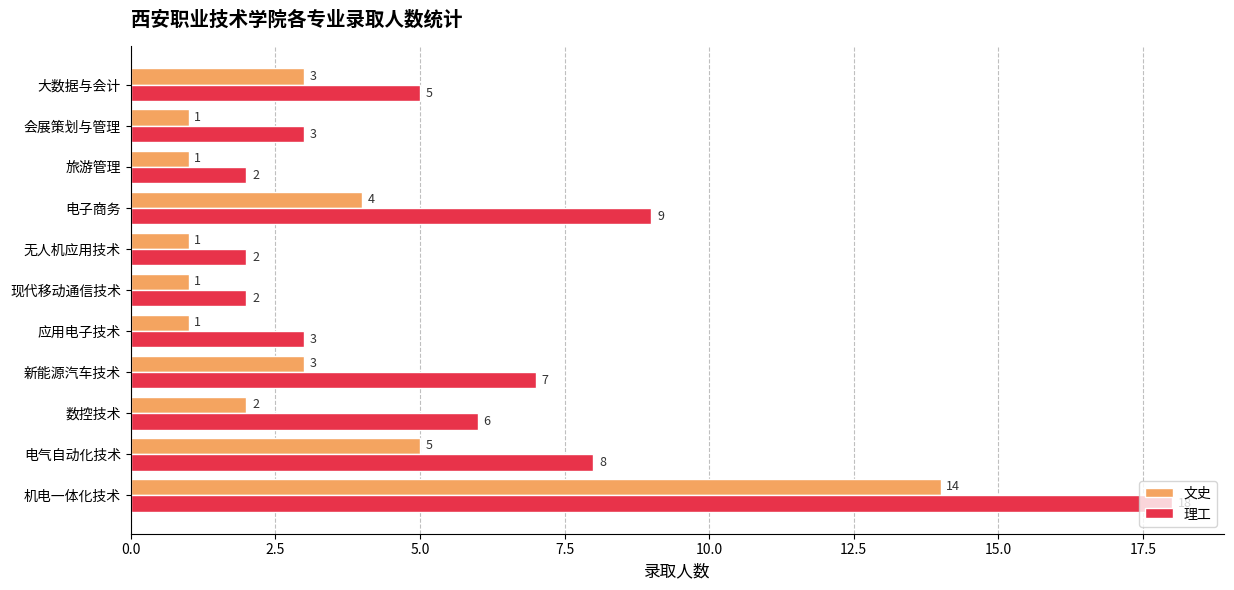

Is it true that 文史 equals 5 at 电气自动化技术?

True